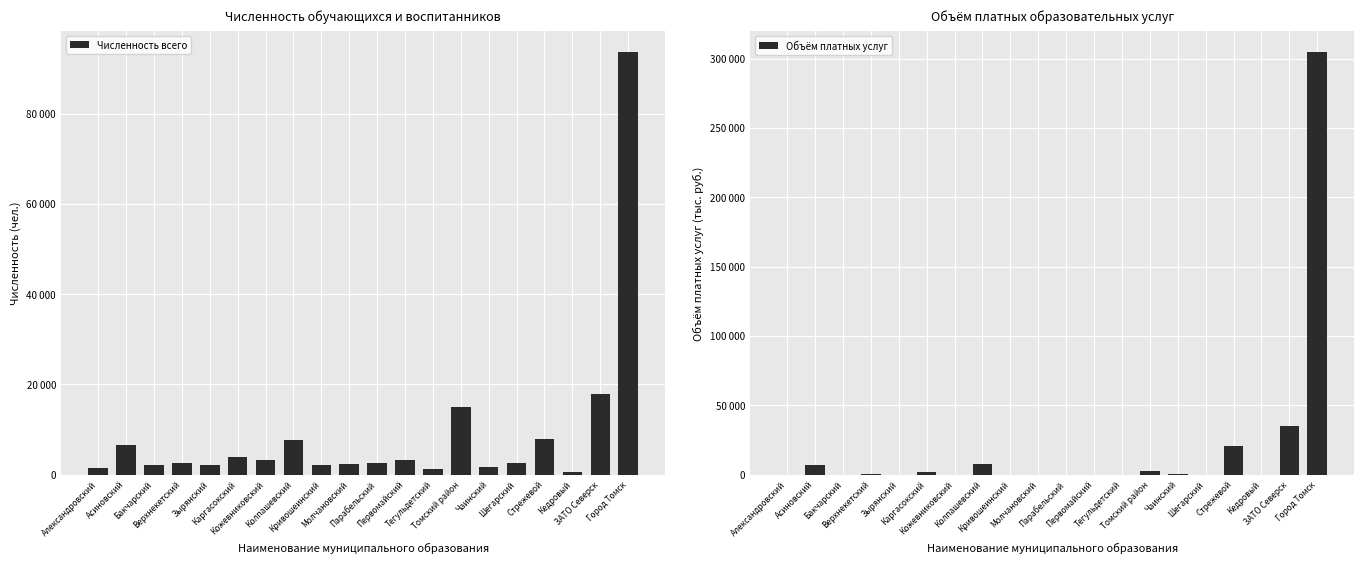

What is the difference between the highest and lowest values at Колпашевский?

32.4